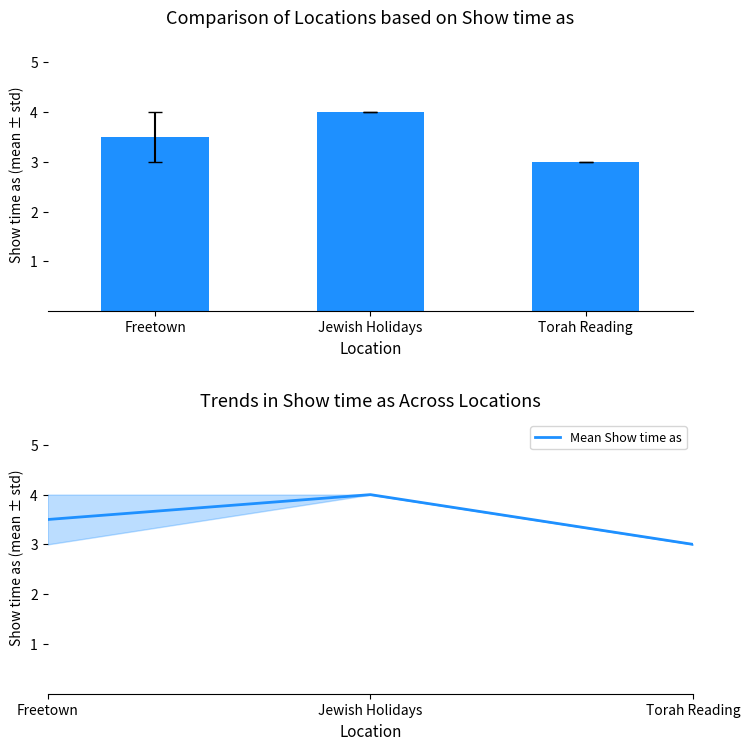

The value at Freetown is 3.5. True or false?

True